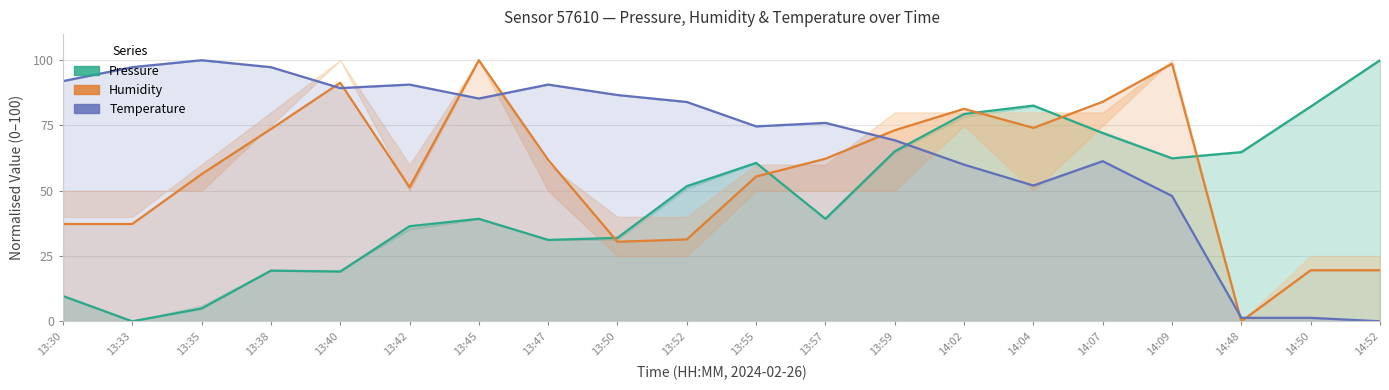

Is the value of Pressure at 14:48 greater than the value of Temperature at 13:30?

No